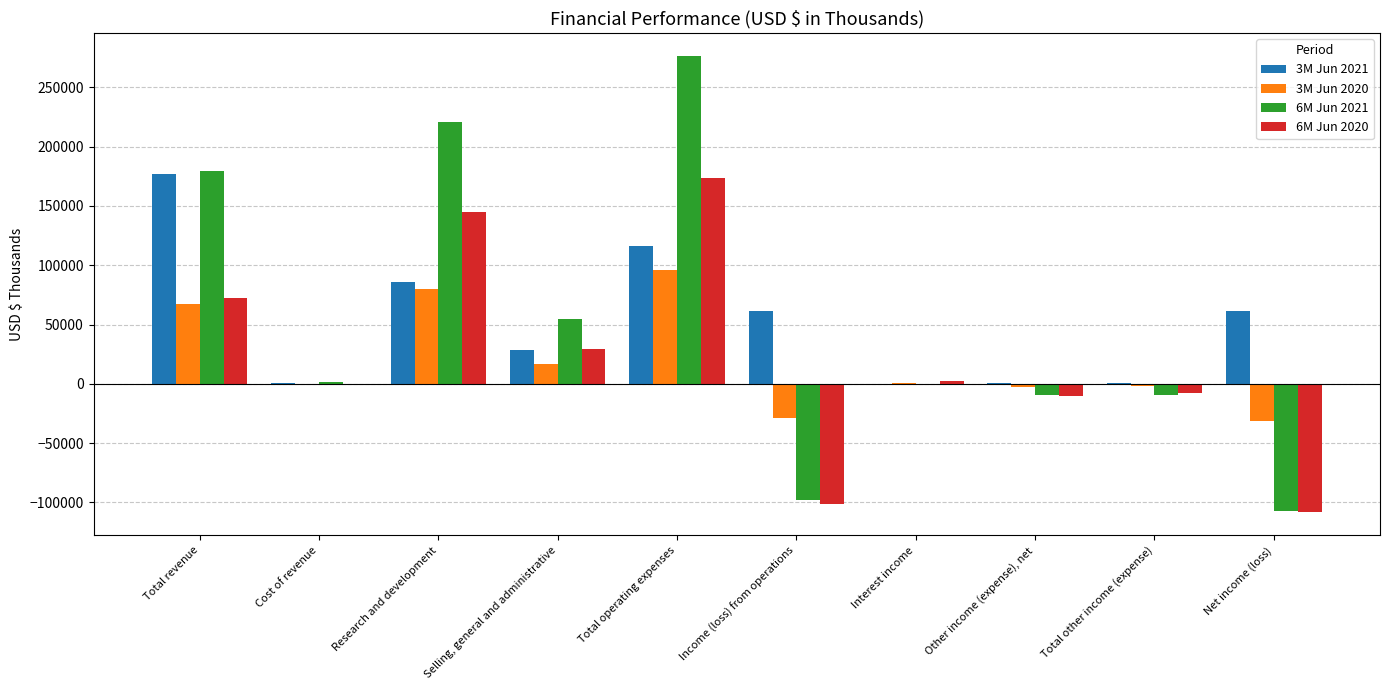

What is the sum of all 3M Jun 2020 values?

194708